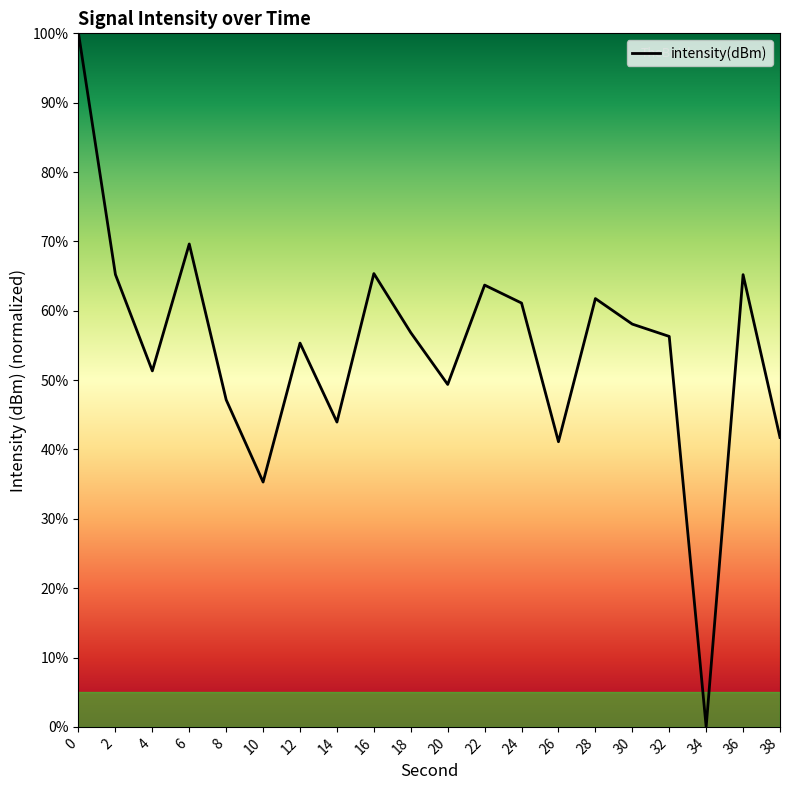

The value at 4 is 51.3. True or false?

True